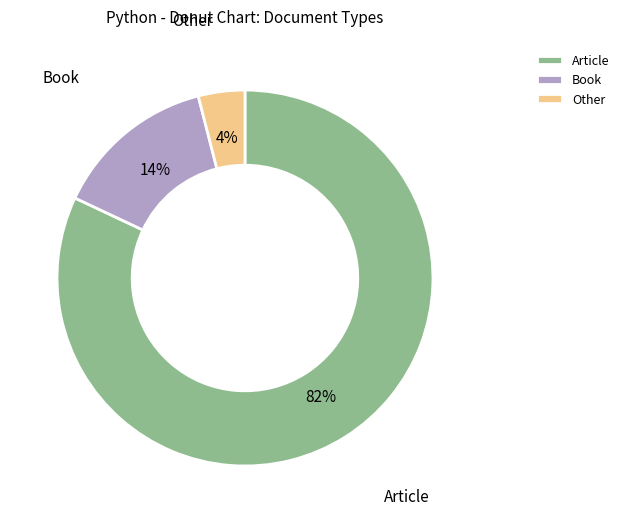

What is the largest slice in the pie chart?

Article